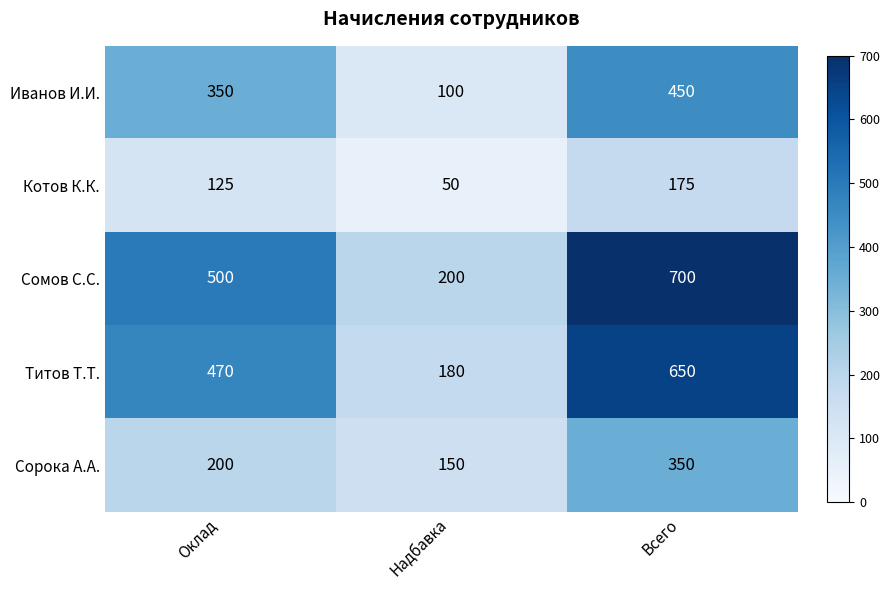

Where is Сорока А.А. nearest to the value 250?

Оклад